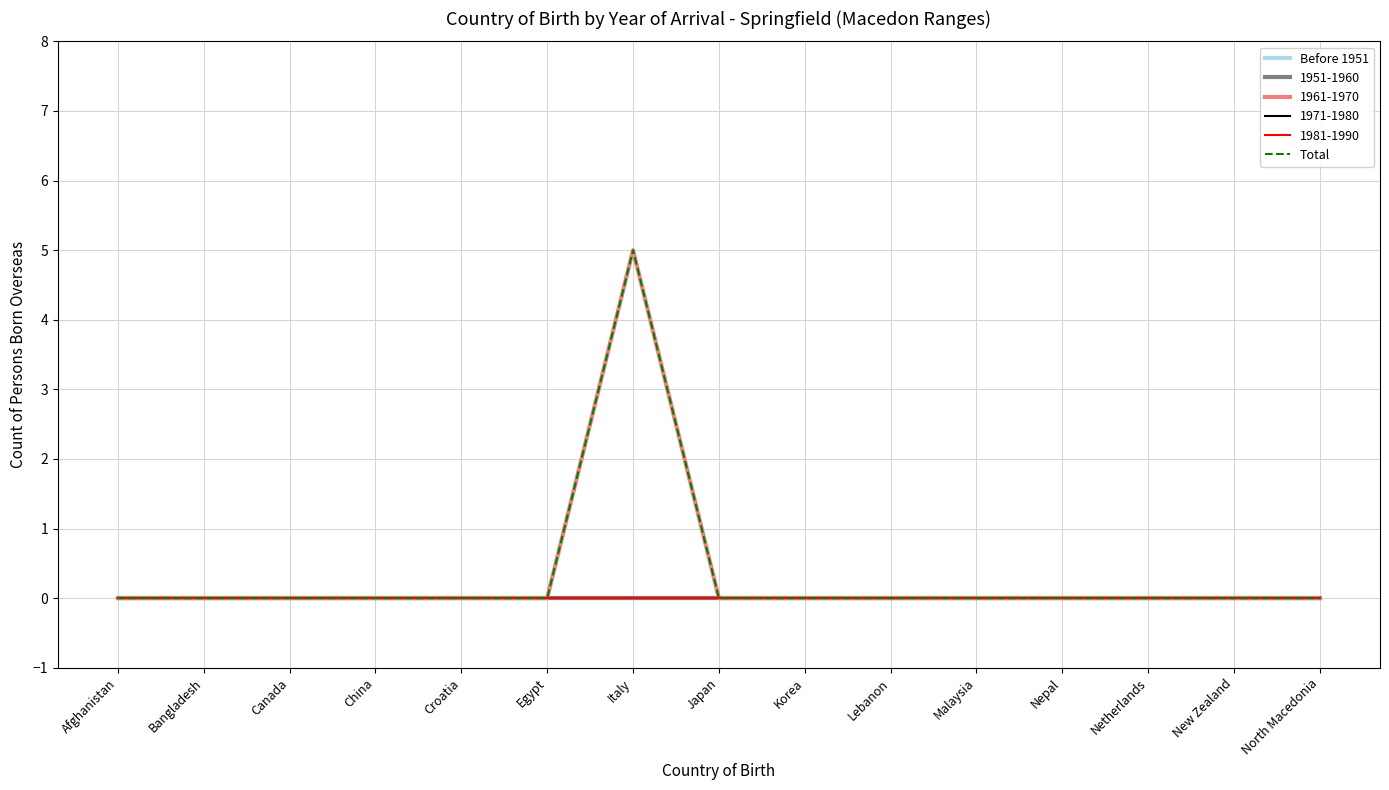

Does the chart display data point markers on the line(s)?

No